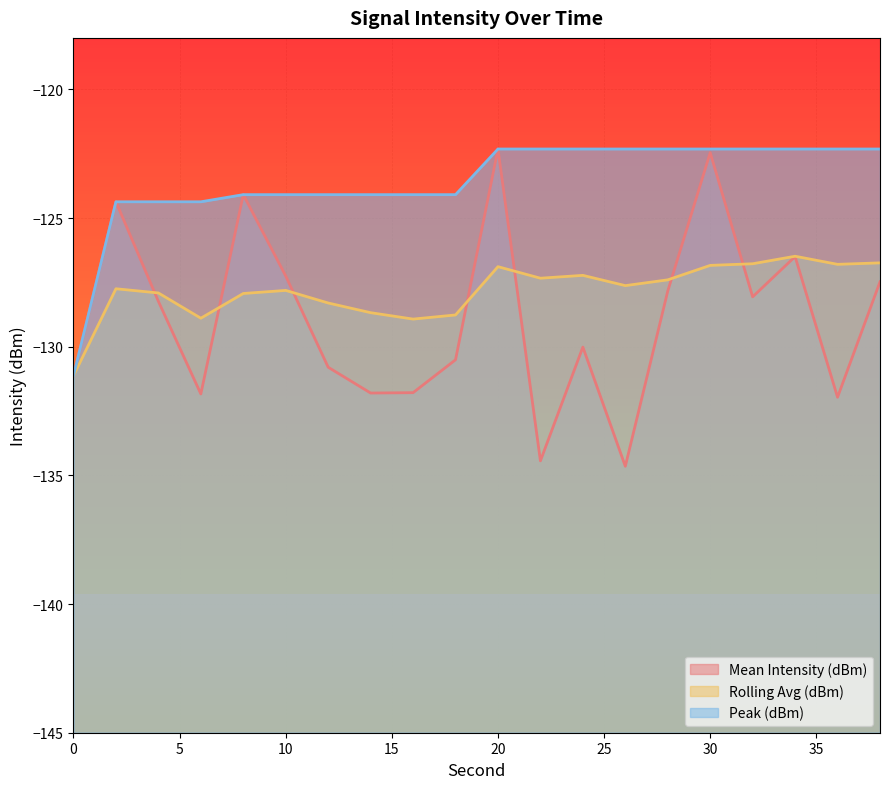

List the labels in order of Mean Intensity (dBm) value, smallest first.

26, 22, 36, 6, 14, 16, 0, 12, 18, 24, 4, 32, 28, 38, 10, 34, 2, 8, 30, 20